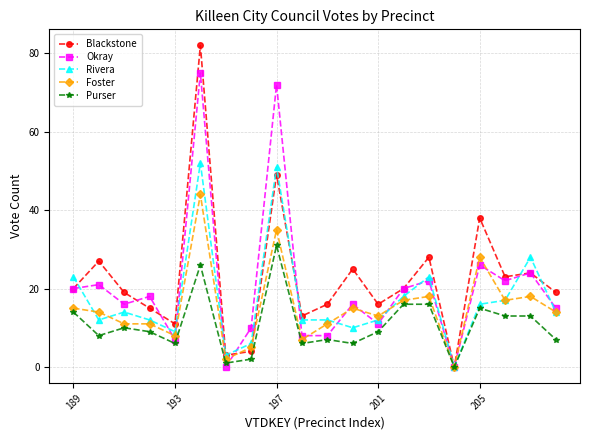

How many interior local peaks does the Blackstone series have?

7